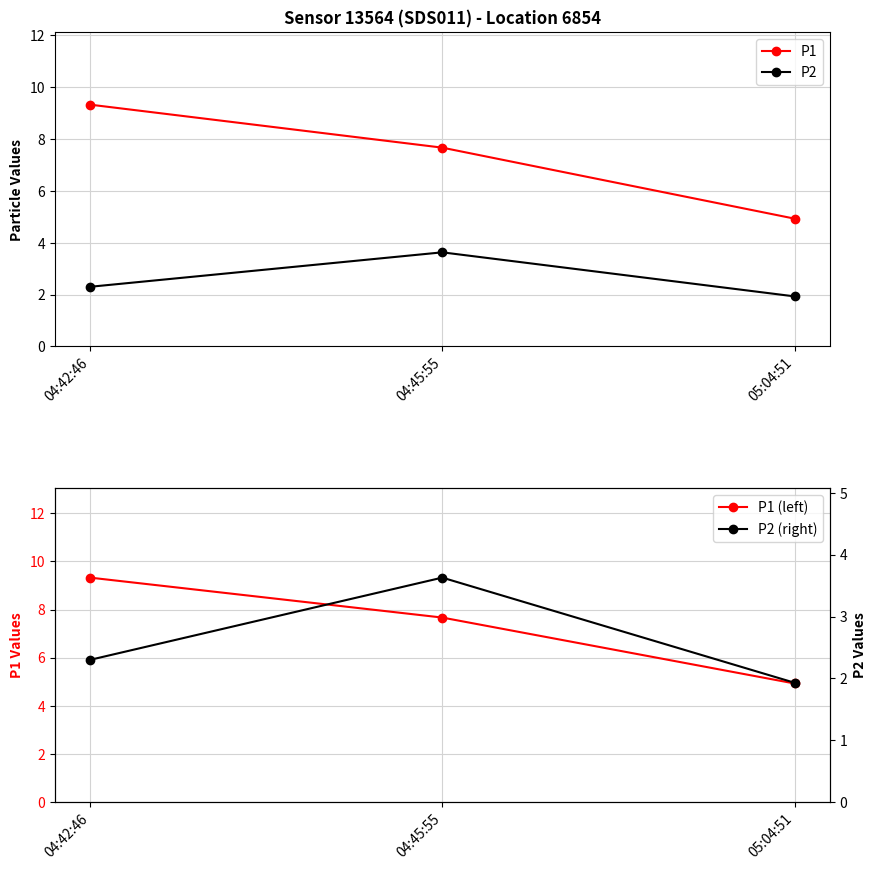

Is it true that P2 (right) equals 3.2 at 04:42:46?

False